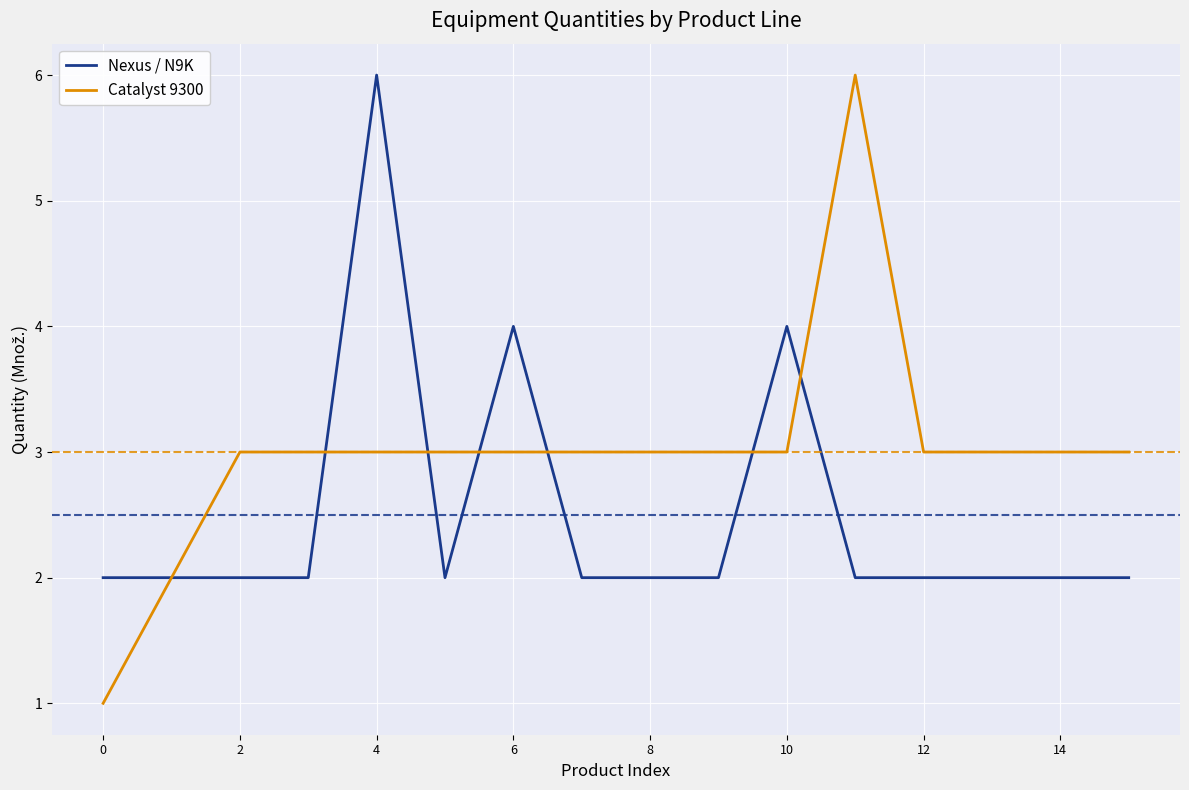

Which series has the largest total across all categories?

Catalyst 9300